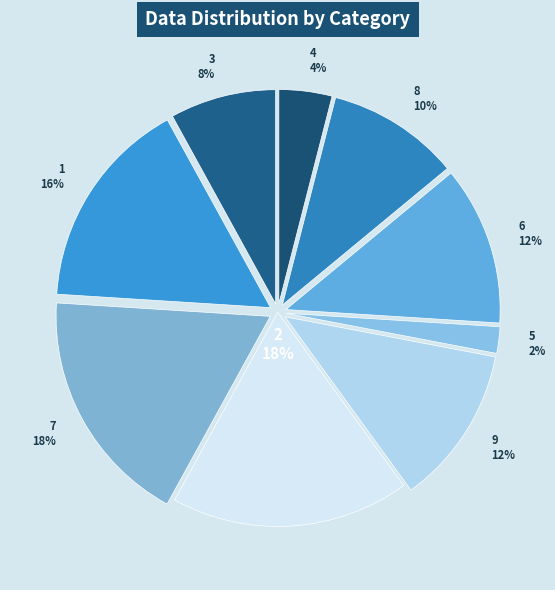

How many segments does this pie chart have?

9